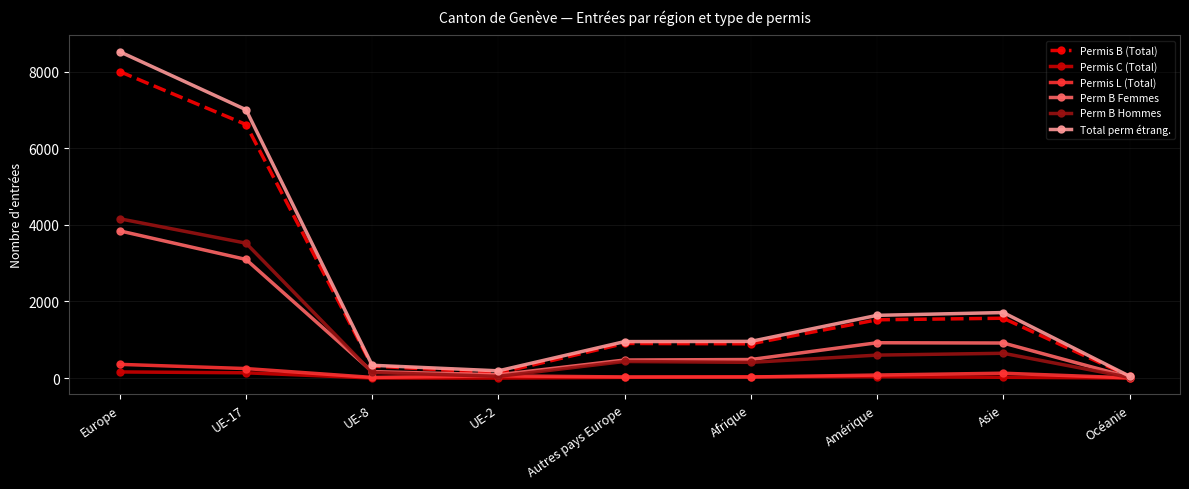

What position from the left is Asie?

8